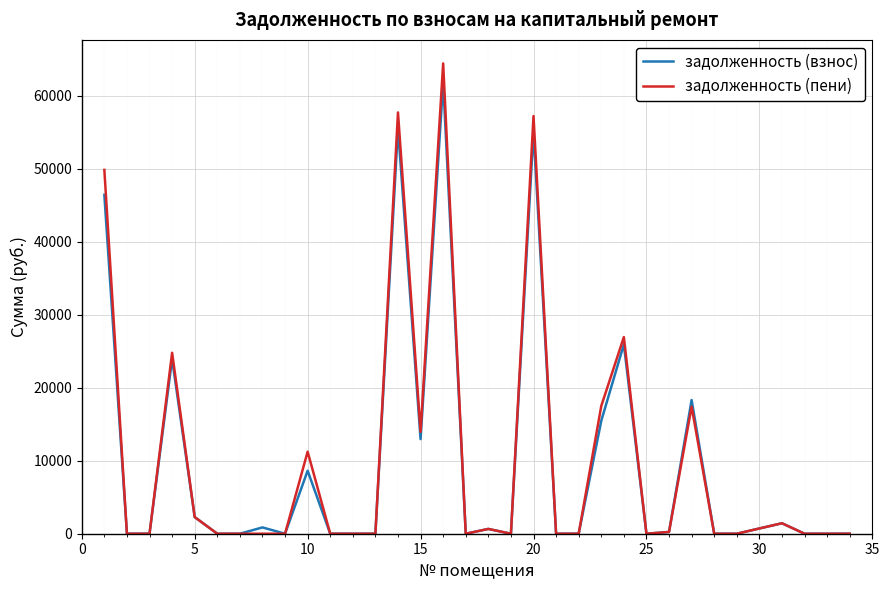

What is the maximum value for задолженность (взнос)?

61899.4